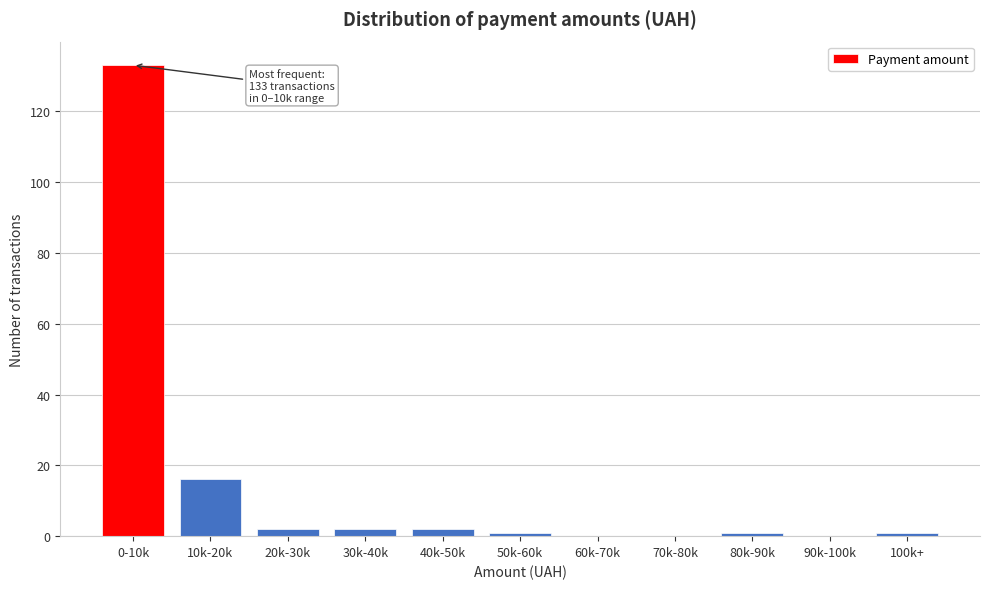

Reading left to right, extract all data points from this chart.

0-10k=133	10k-20k=16	20k-30k=2	30k-40k=2	40k-50k=2	50k-60k=1	60k-70k=0	70k-80k=0	80k-90k=1	90k-100k=0	100k+=1